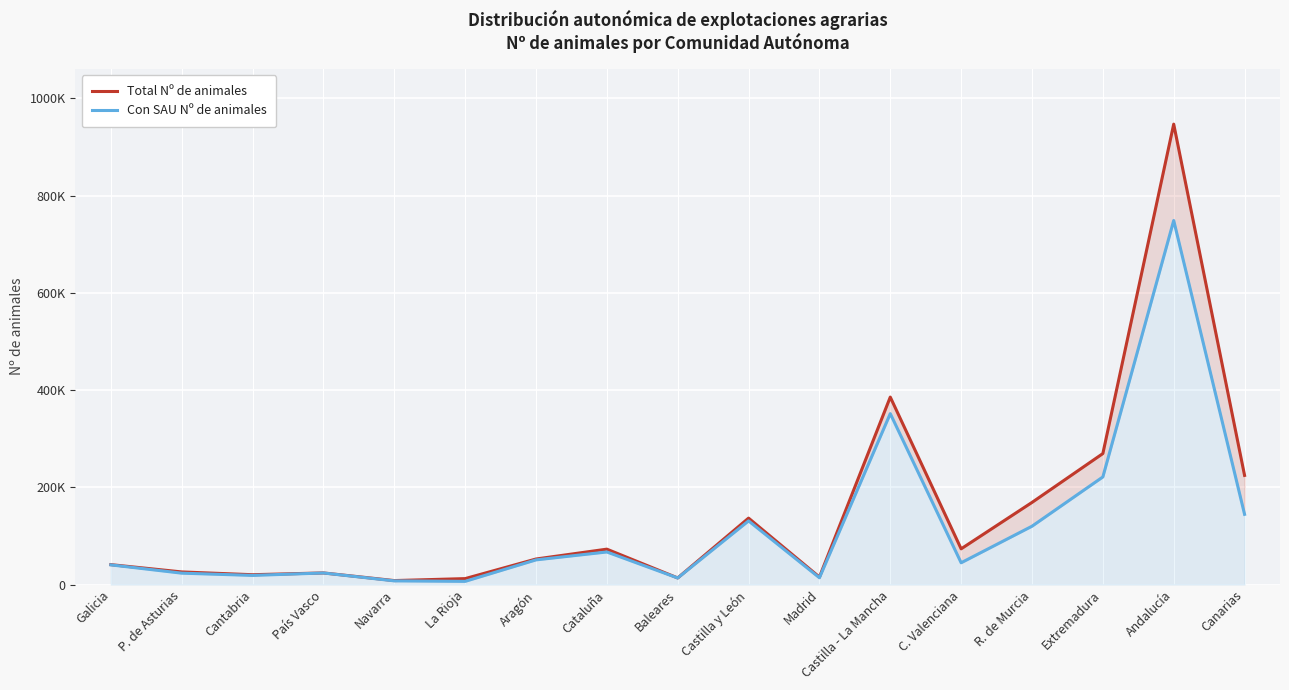

True or false: Con SAU Nº de animales and Total Nº de animales cross at least once.

False